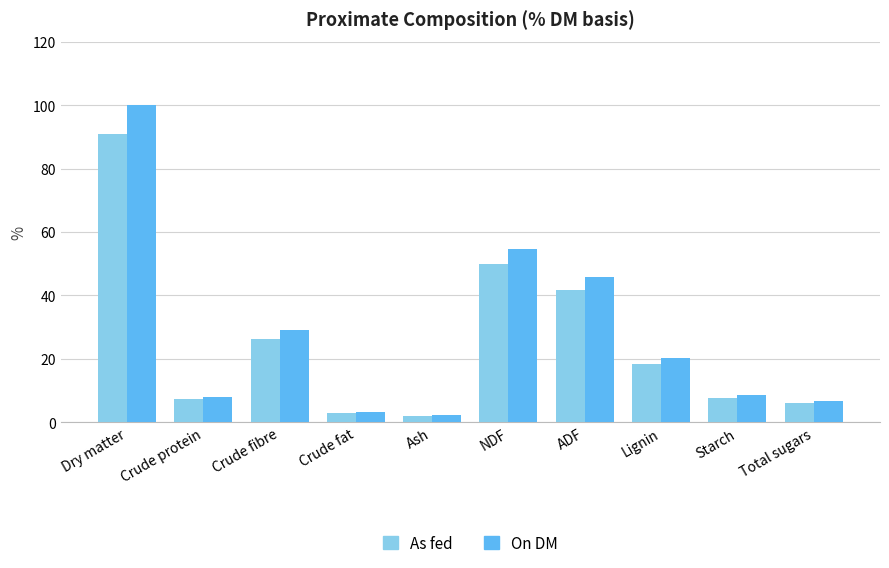

At how many categories does at least one series exceed 98?

1